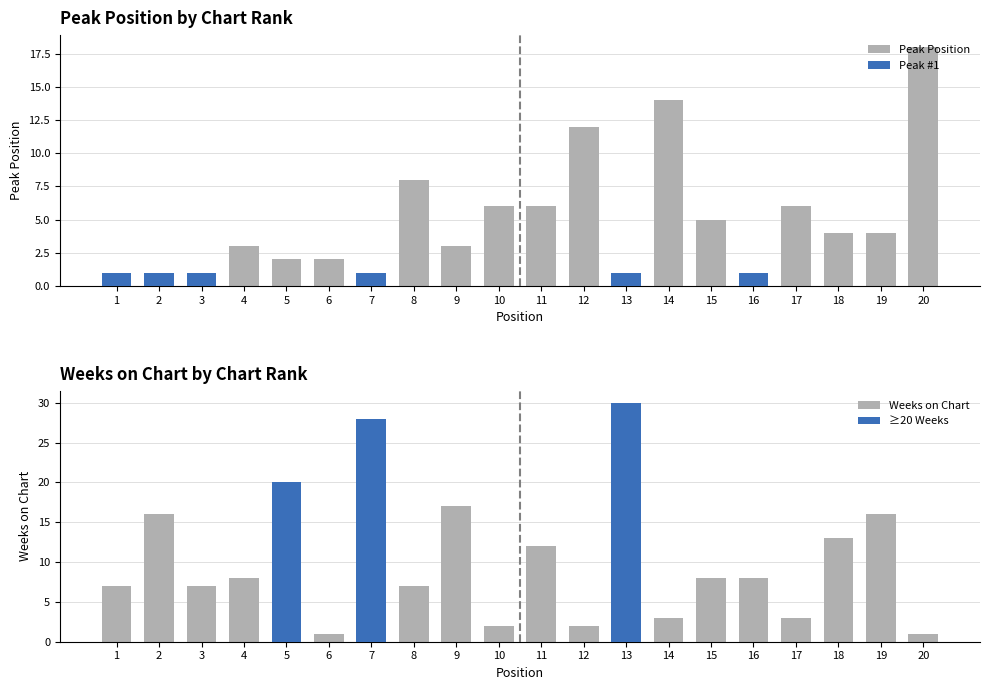

True or false: Peak #1 has a value of -1 at 10.

False